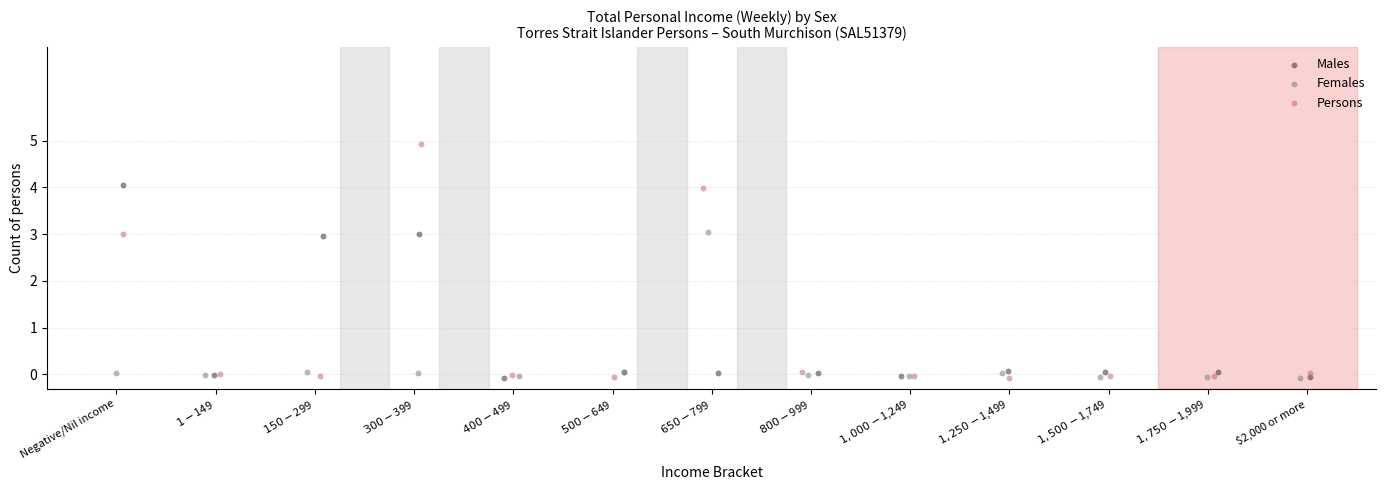

Which series has the largest Y range (max minus min)?

Persons